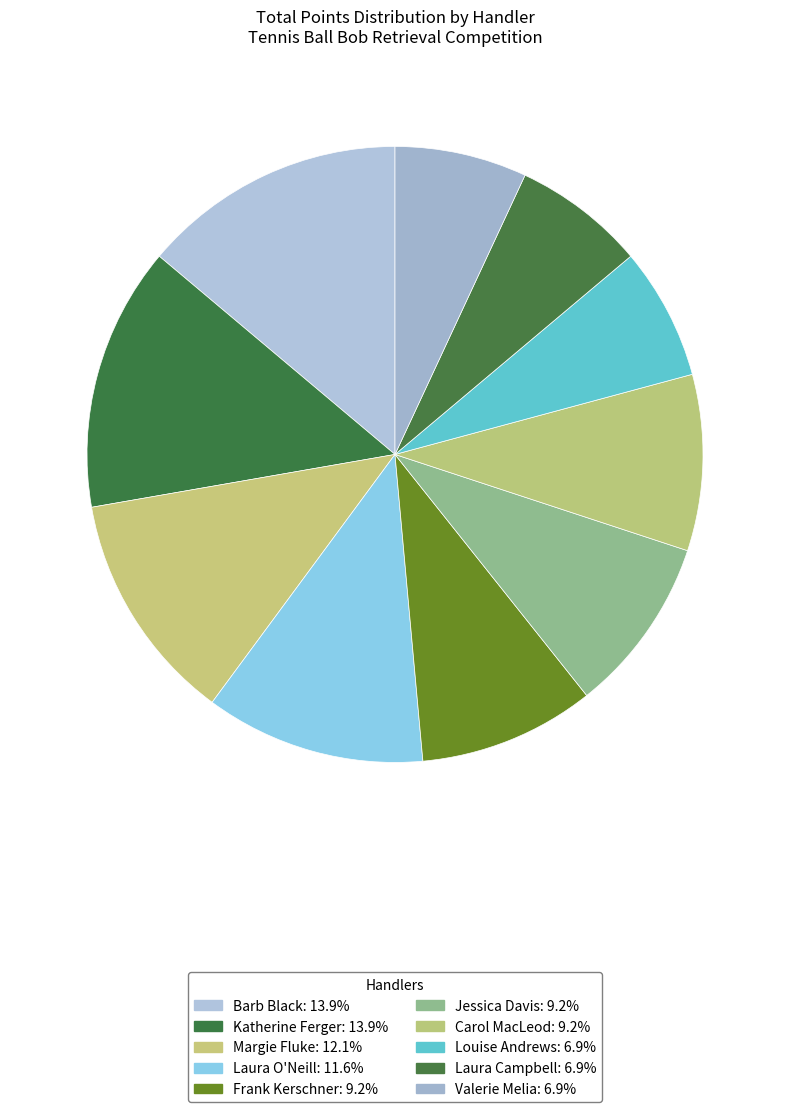

What percentage do Laura O'Neill and Laura Campbell together represent?

18.5%